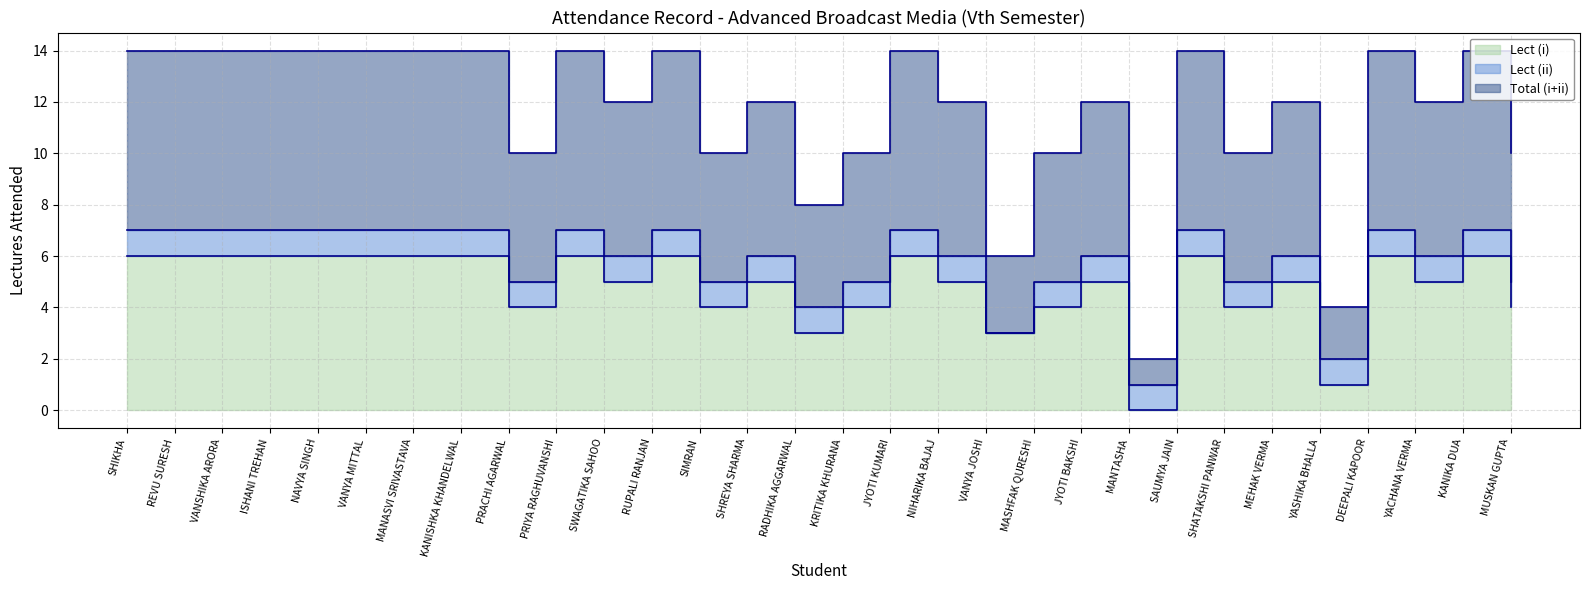

Which category has the lowest value in the Total (i+ii) series?

MANTASHA